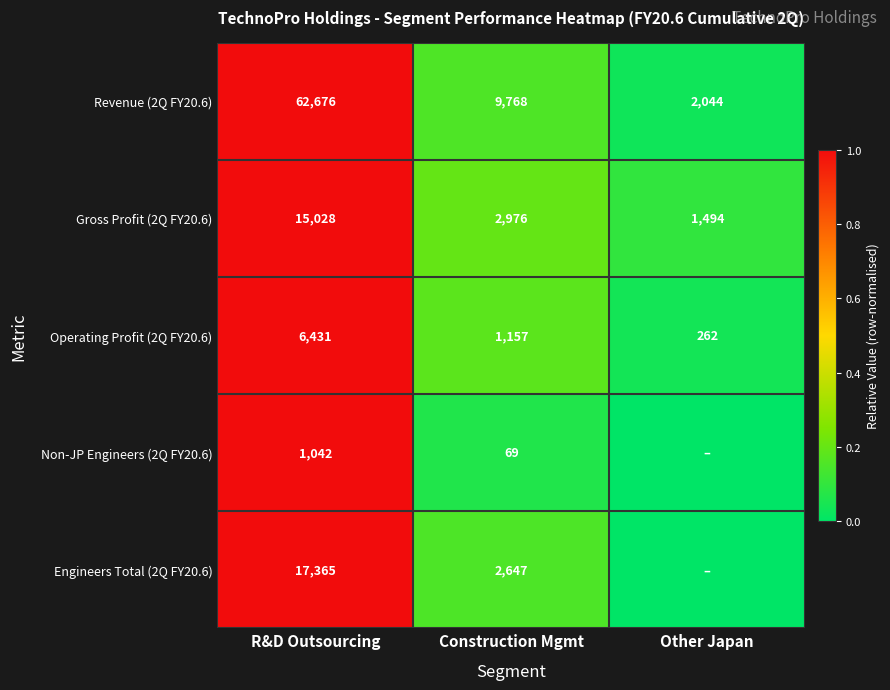

What is the average value of the Revenue (2Q FY20.6) series?

24829